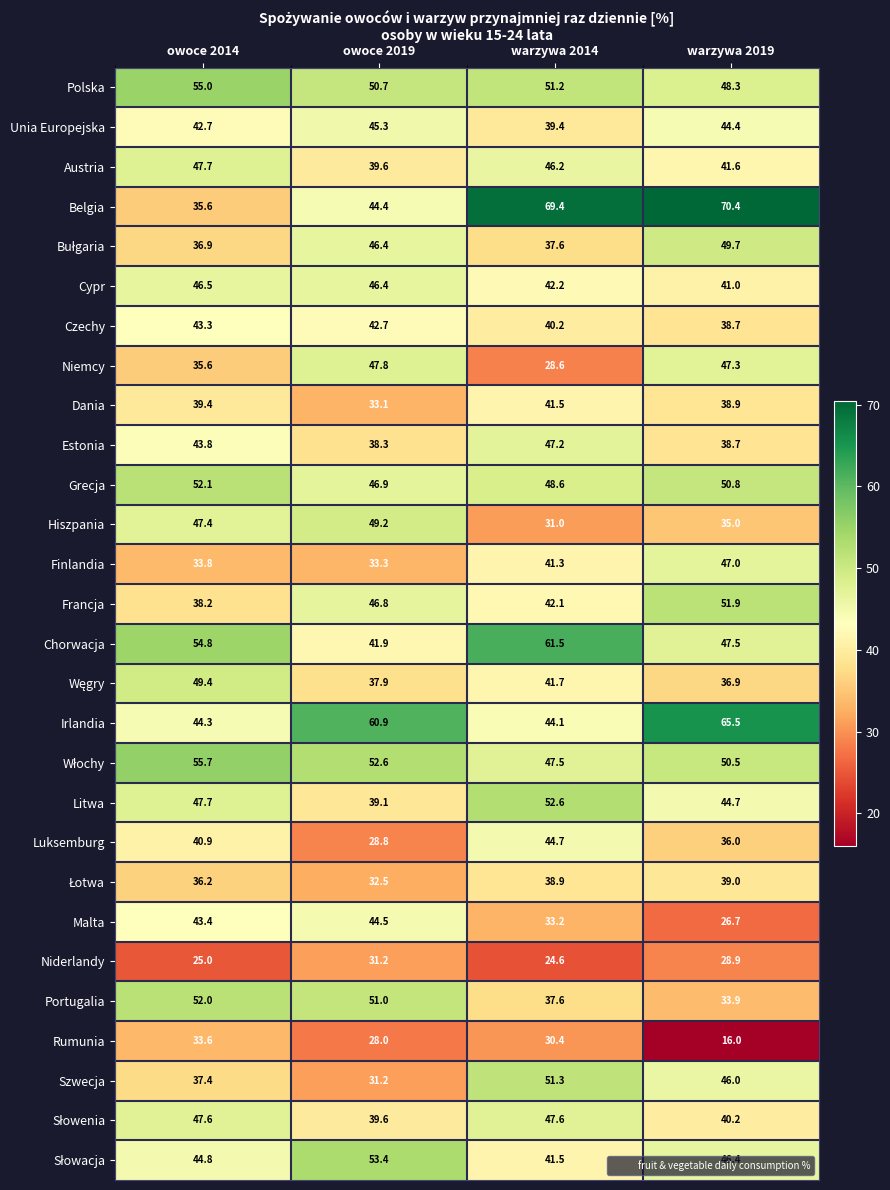

Which series changed the most between owoce 2019 and warzywa 2014?

Belgia